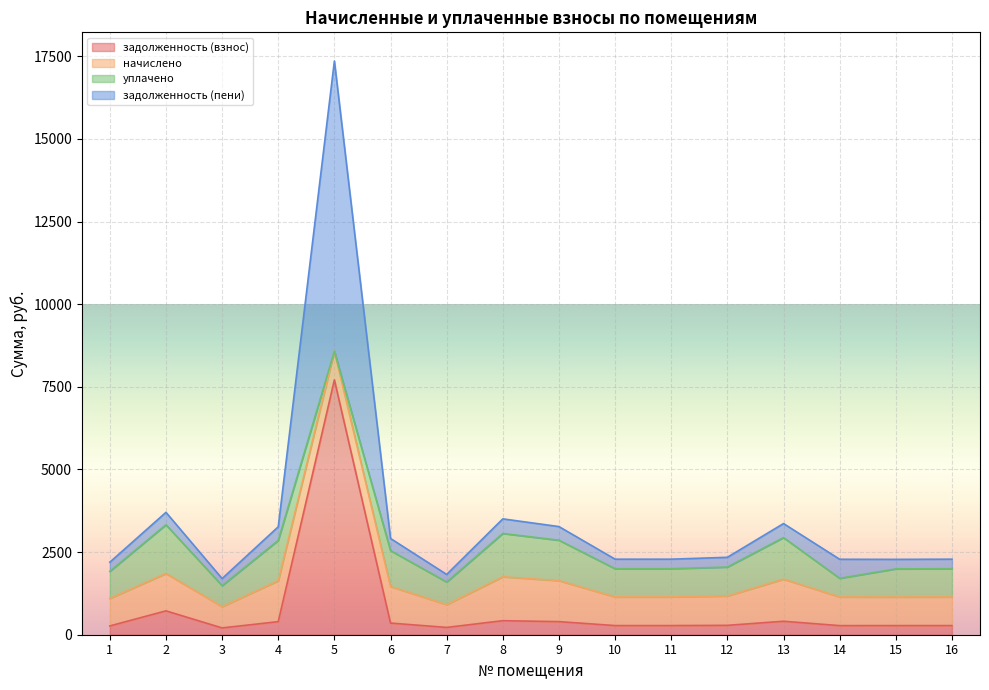

The задолженность (взнос) series shows 205.6 at 3. True or false?

True